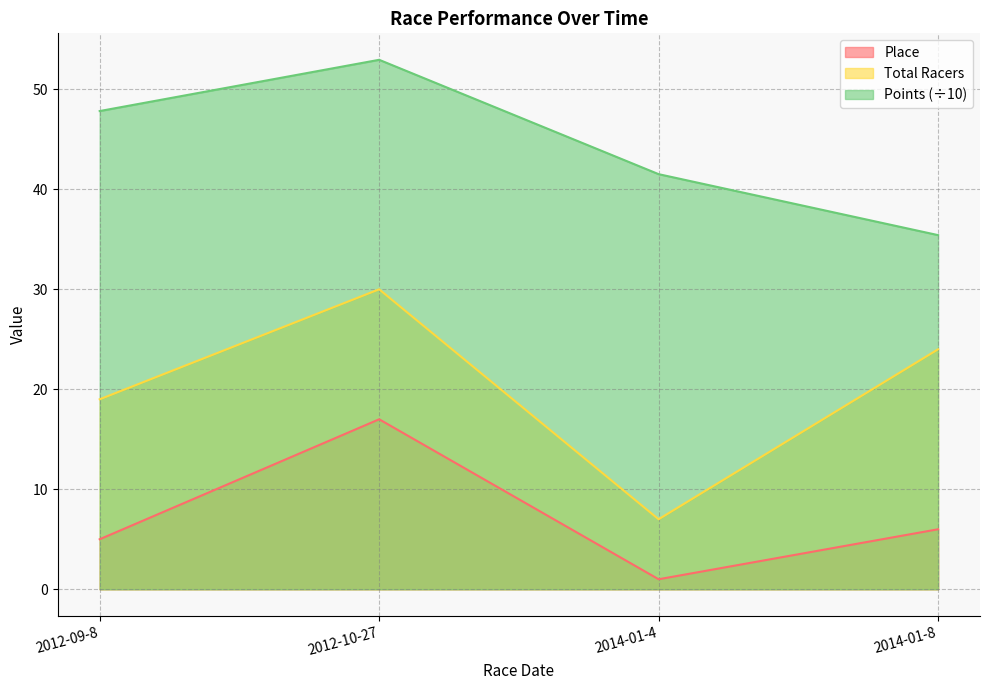

Reading left to right, list all the values displayed in this chart.

Place: 5.0	17.0	1.0	6.0
Total Racers: 19.0	30.0	7.0	24.0
Points: 47.8	53.0	41.5	35.4